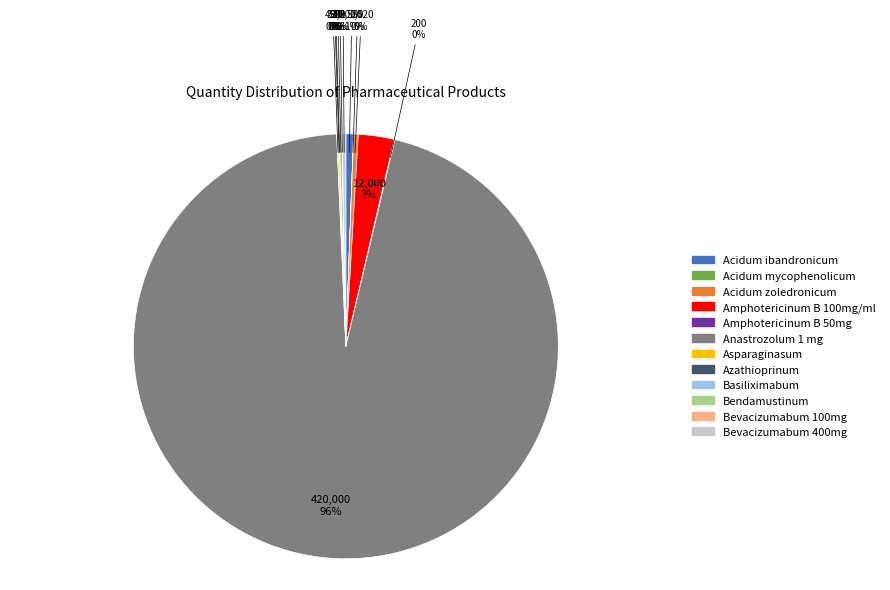

To the nearest percent, what is the difference between the largest and smallest slice percentages?

96%